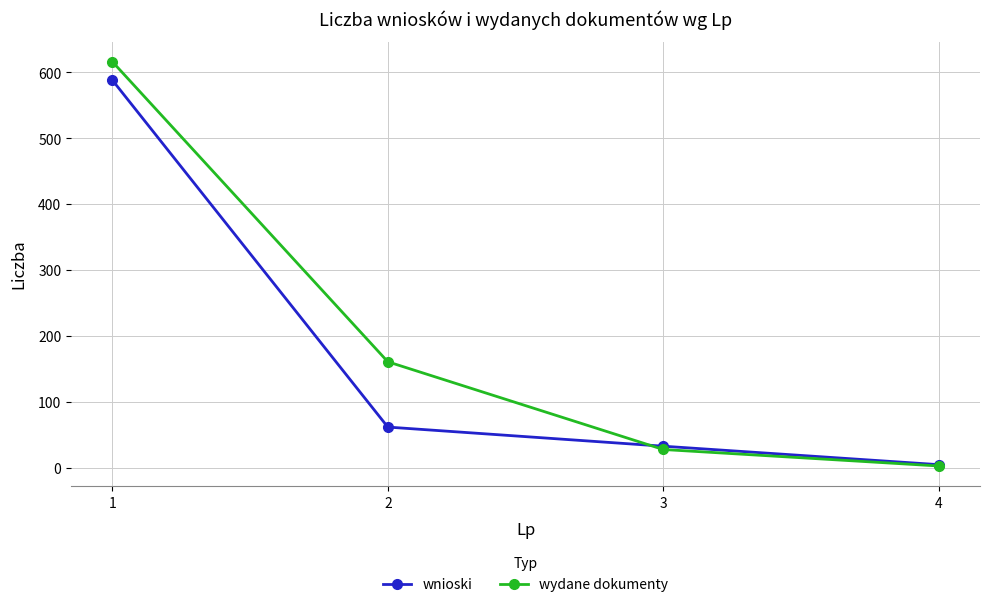

Between 2 and 3, which series saw the biggest shift?

wydane dokumenty